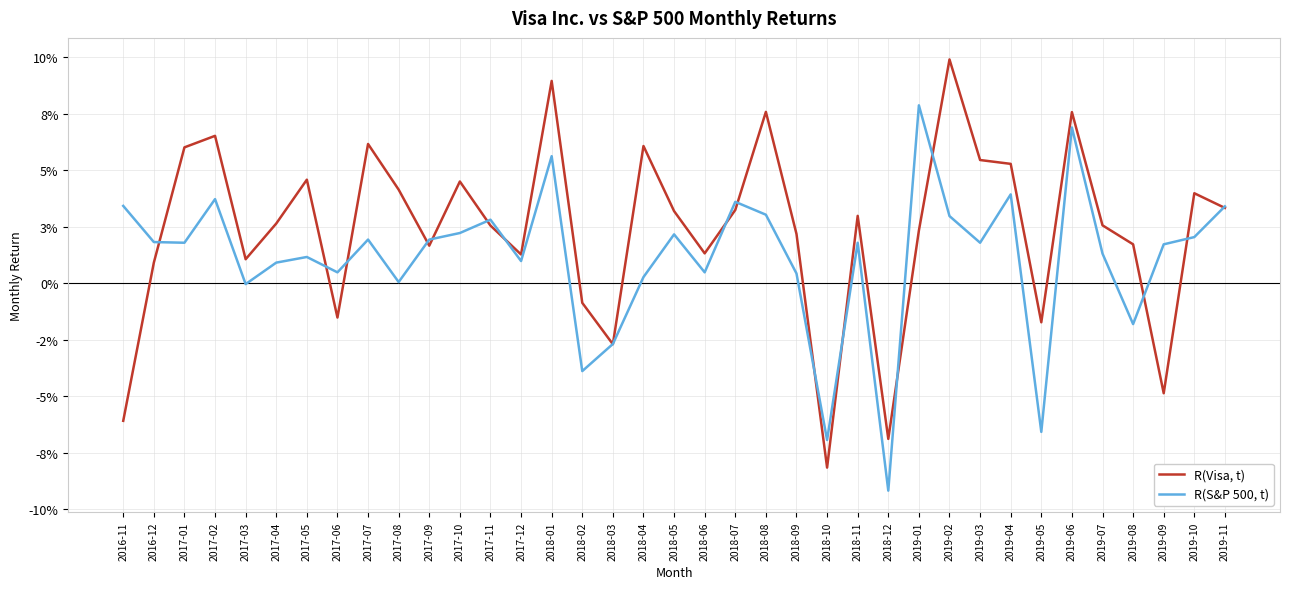

At which category does R(Visa, t) reach its first local peak?

2017-02